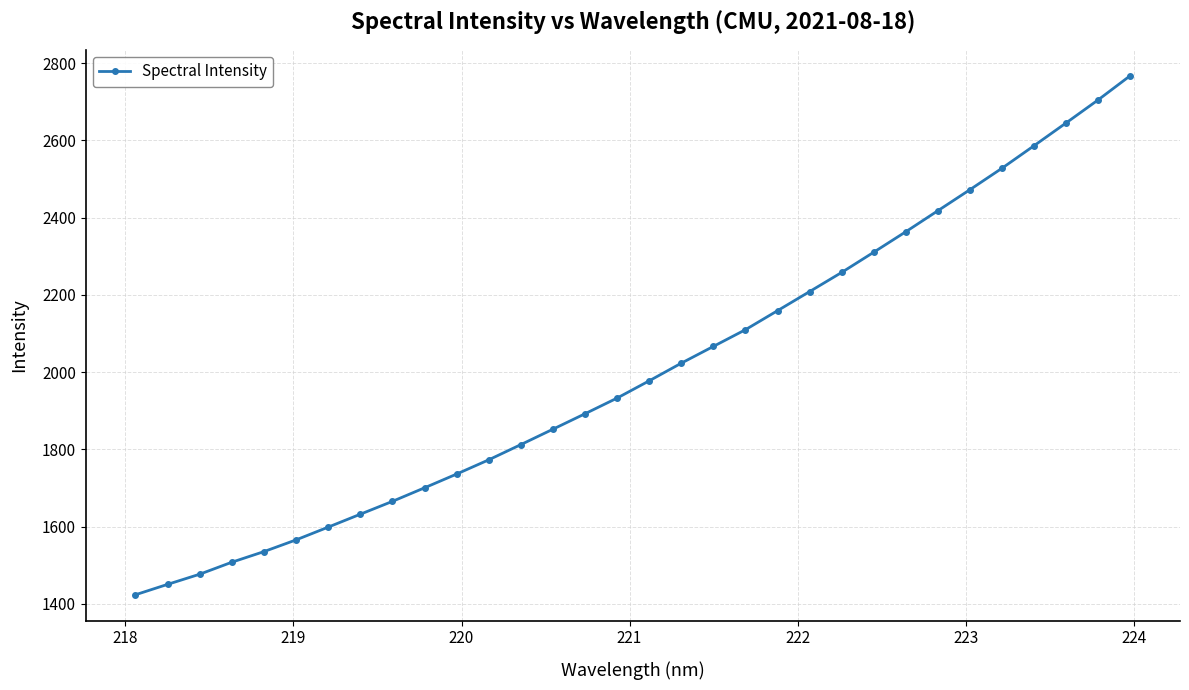

What is the value of the 12th point from the left?

1772.8